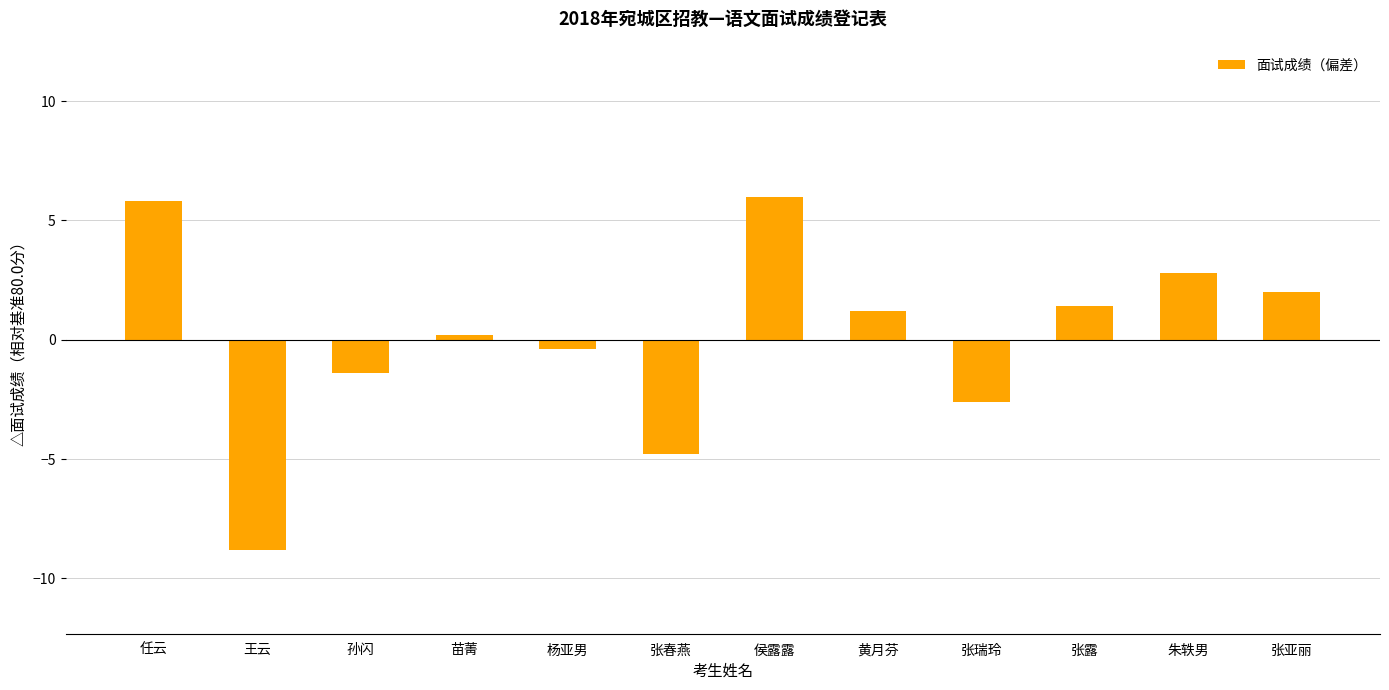

What is the sum of the values at 张瑞玲 and 王云?

-11.4